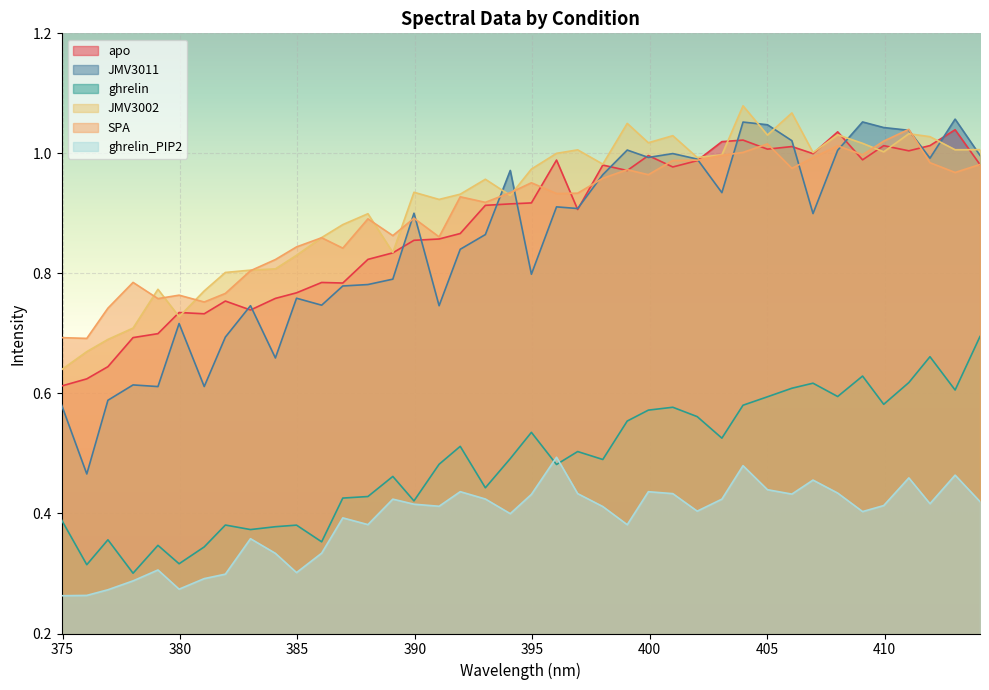

What is the value of the apo point at the 25th from the left?

1.0